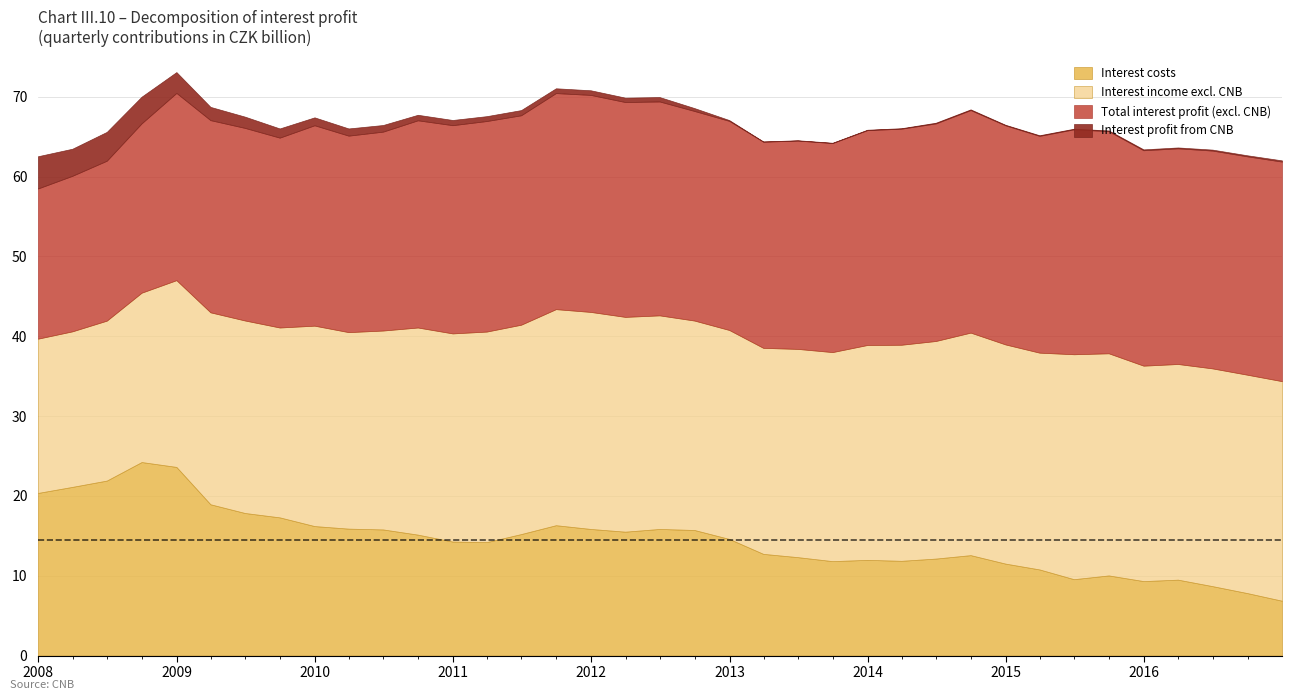

True or false: Interest costs and Total interest profit (excl. CNB) intersect in this chart.

True